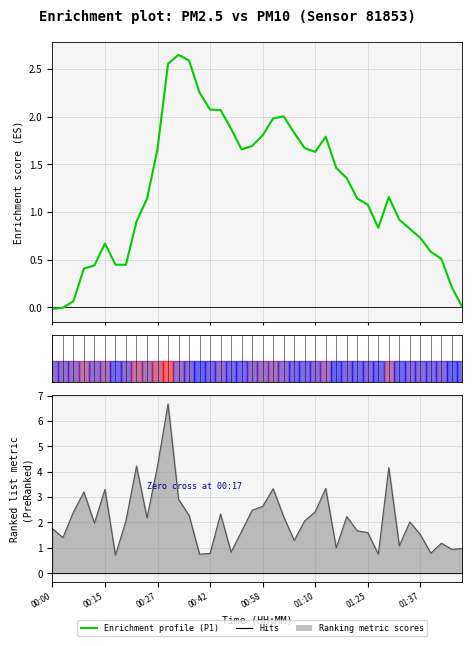

What value does the Enrichment profile series have at 26?

1.8